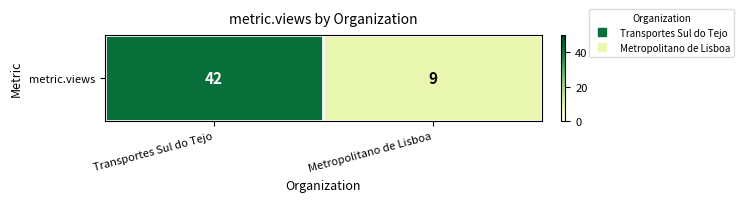

Which has a higher value, Metropolitano de Lisboa or Transportes Sul do Tejo?

Transportes Sul do Tejo